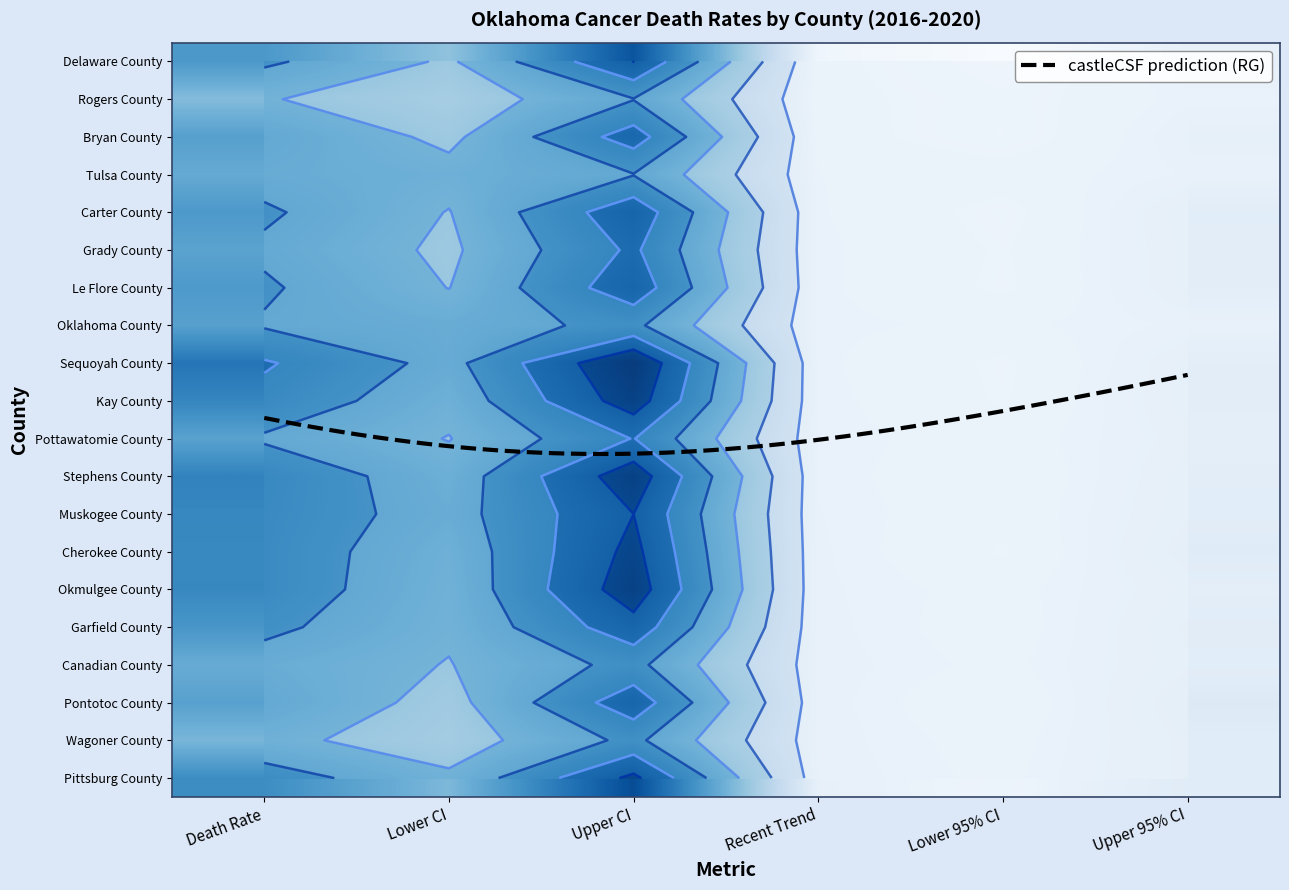

Which category has the highest value in the Muskogee County series?

Upper CI